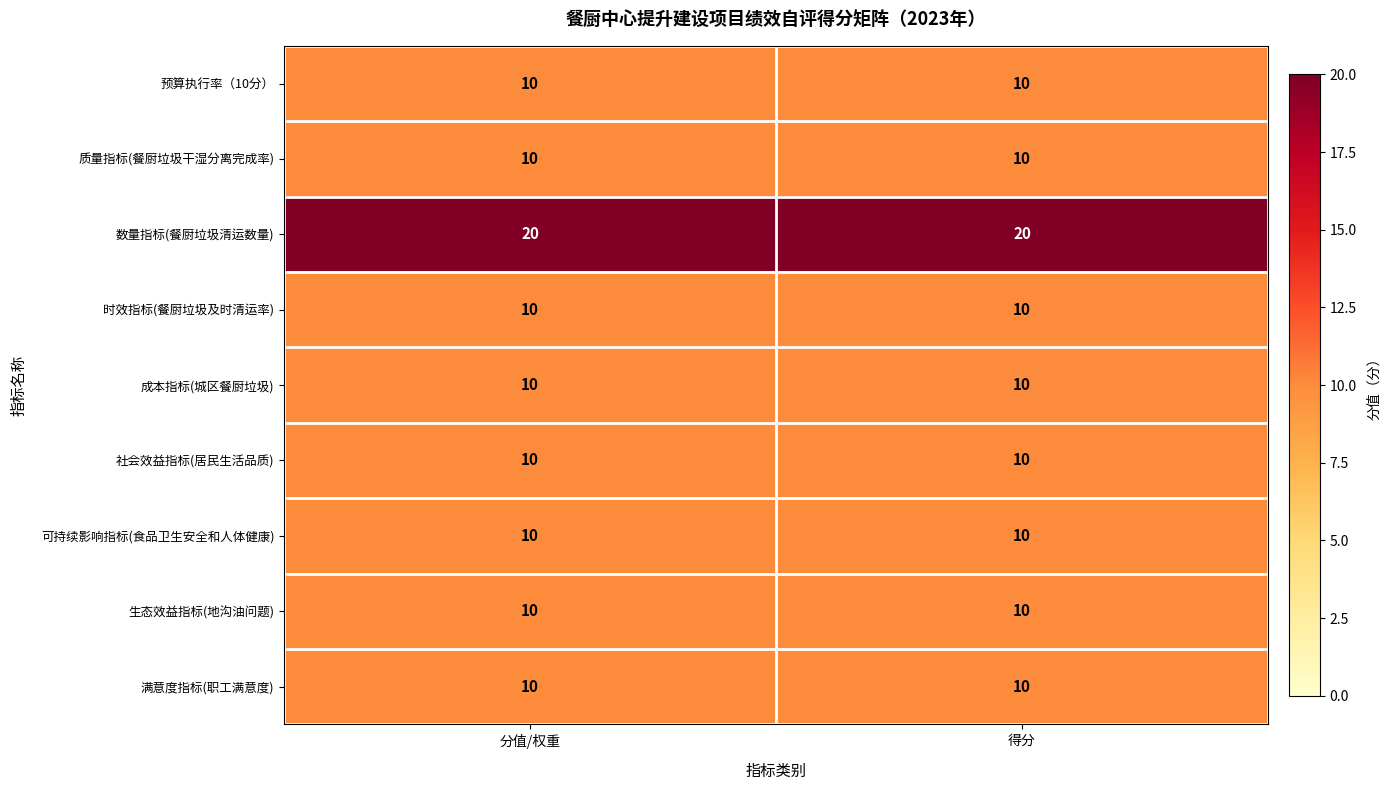

What is the maximum value shown in the chart?

20